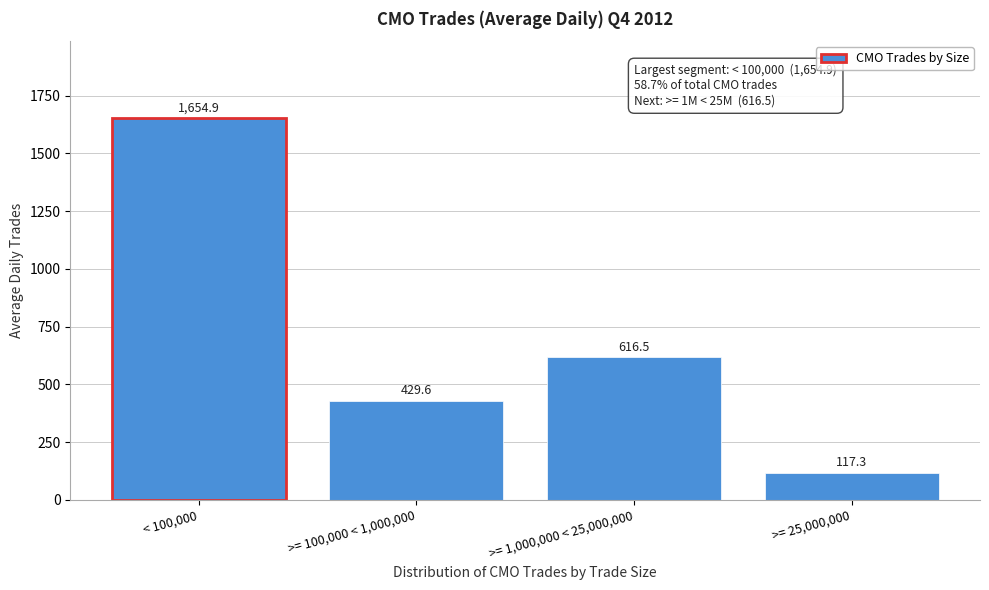

Reading right to left, list all the values displayed in this chart.

117.3	616.5	429.6	1654.9